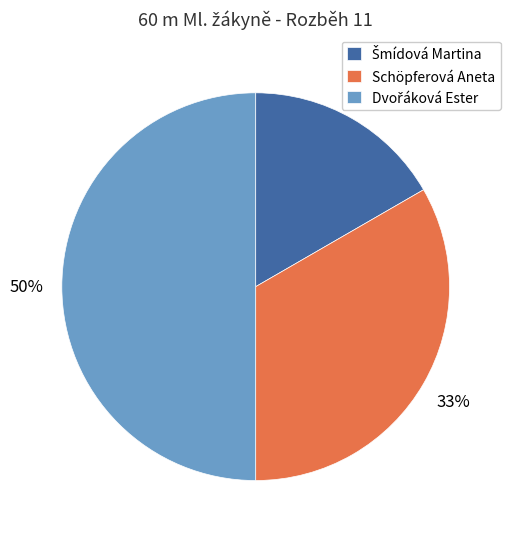

To the nearest percent, what is the difference between the largest and smallest slice percentages?

33%